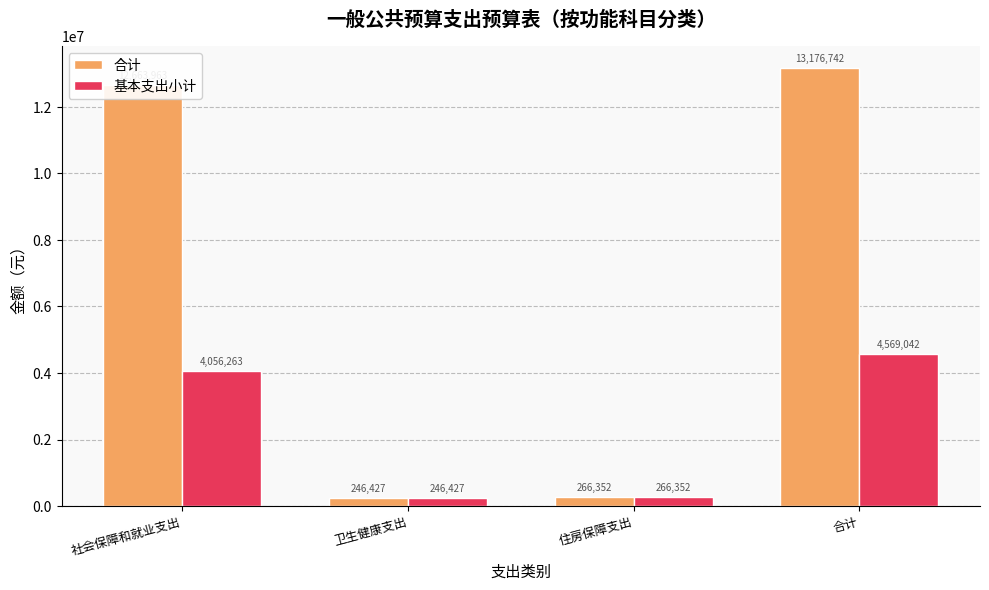

At which label does 基本支出小计 reach its peak?

合计